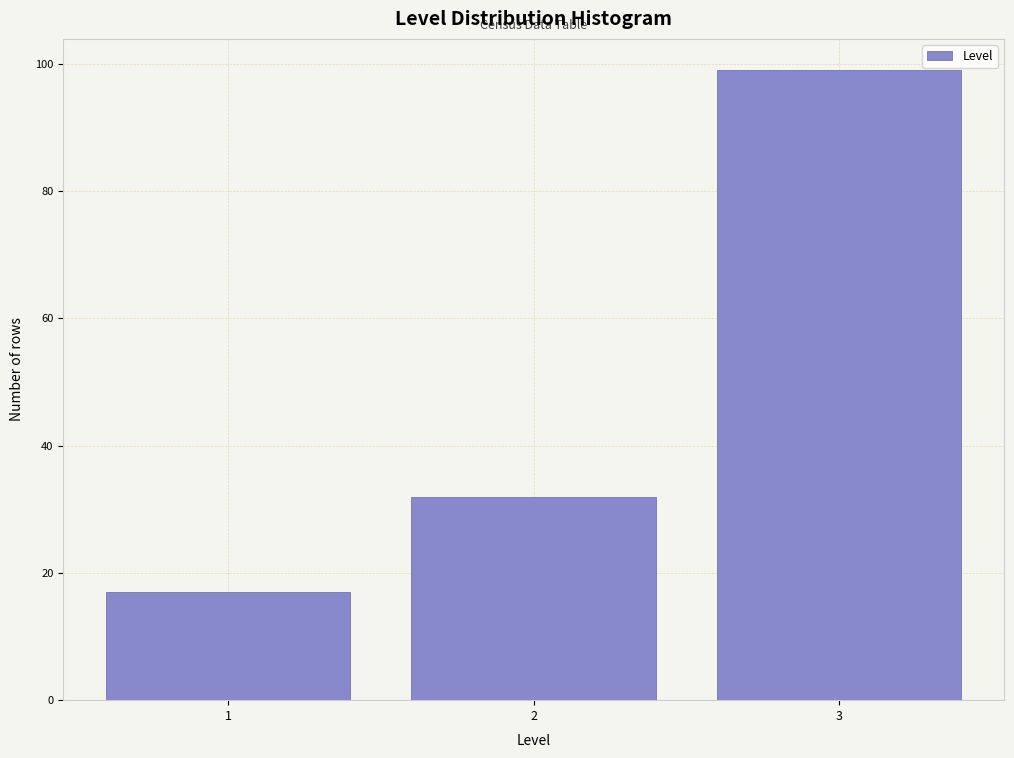

Reading left to right, transcribe this chart: for each bar, give the range it covers on the x-axis and its height. The values are not printed on the chart, so give them approximately, as read against the axis.

0.5 to 1.5: 18
1.5 to 2.5: 32
2.5 to 3.5: 100